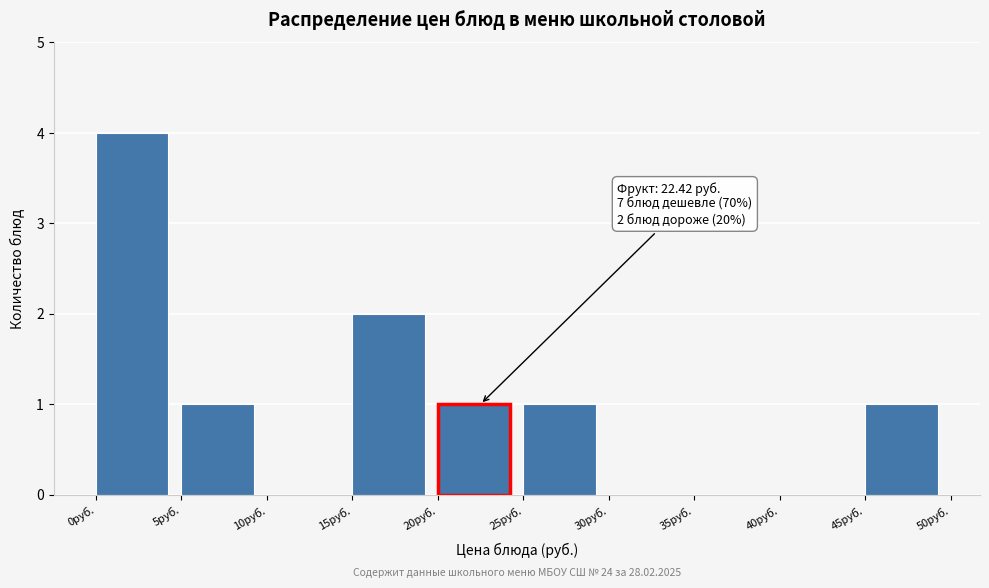

Which range on the x-axis has the tallest bar?

0 to 5